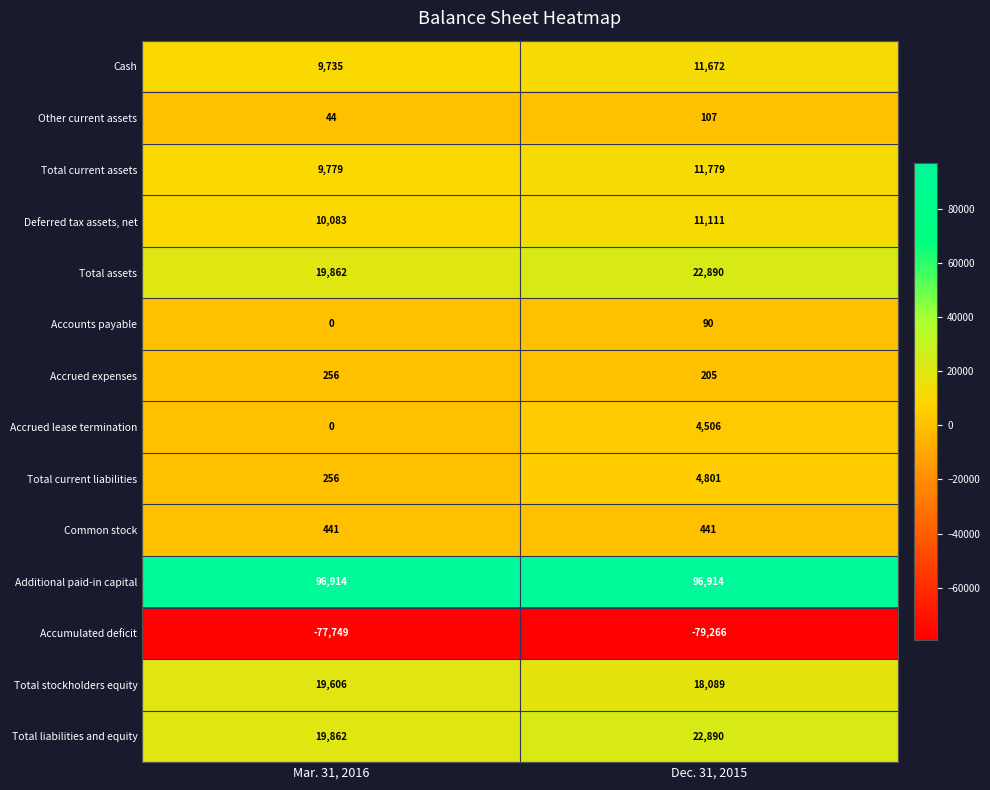

At which category is the sum across all series the highest?

Dec. 31, 2015